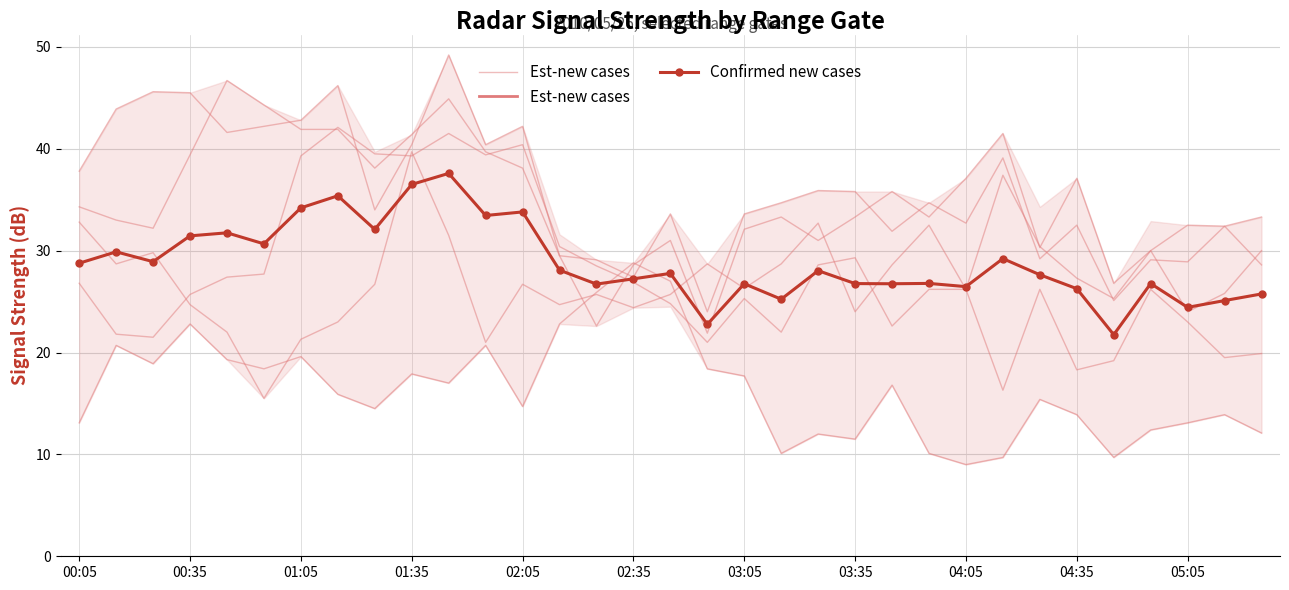

Which series has the largest range (max minus min)?

Est-new cases